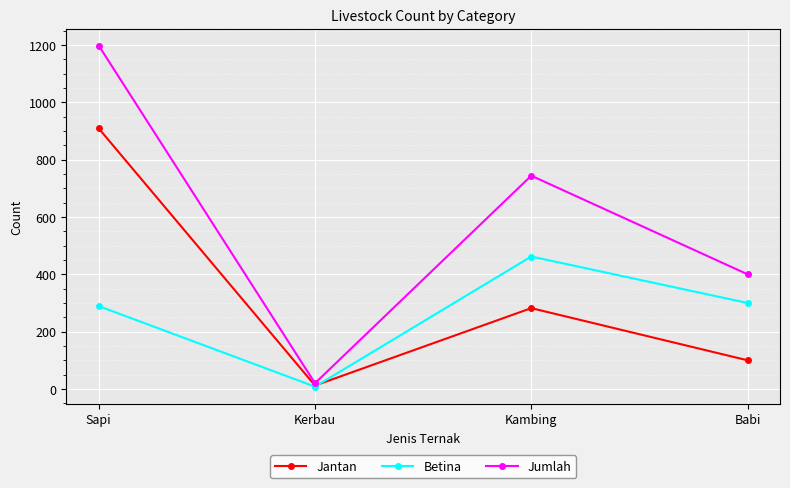

True or false: Betina and Jumlah cross at least once.

False